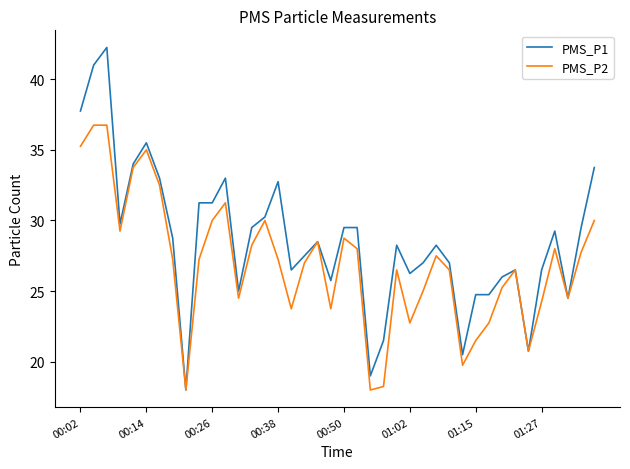

List the series in order of their overall mean, lowest first.

PMS_P2, PMS_P1